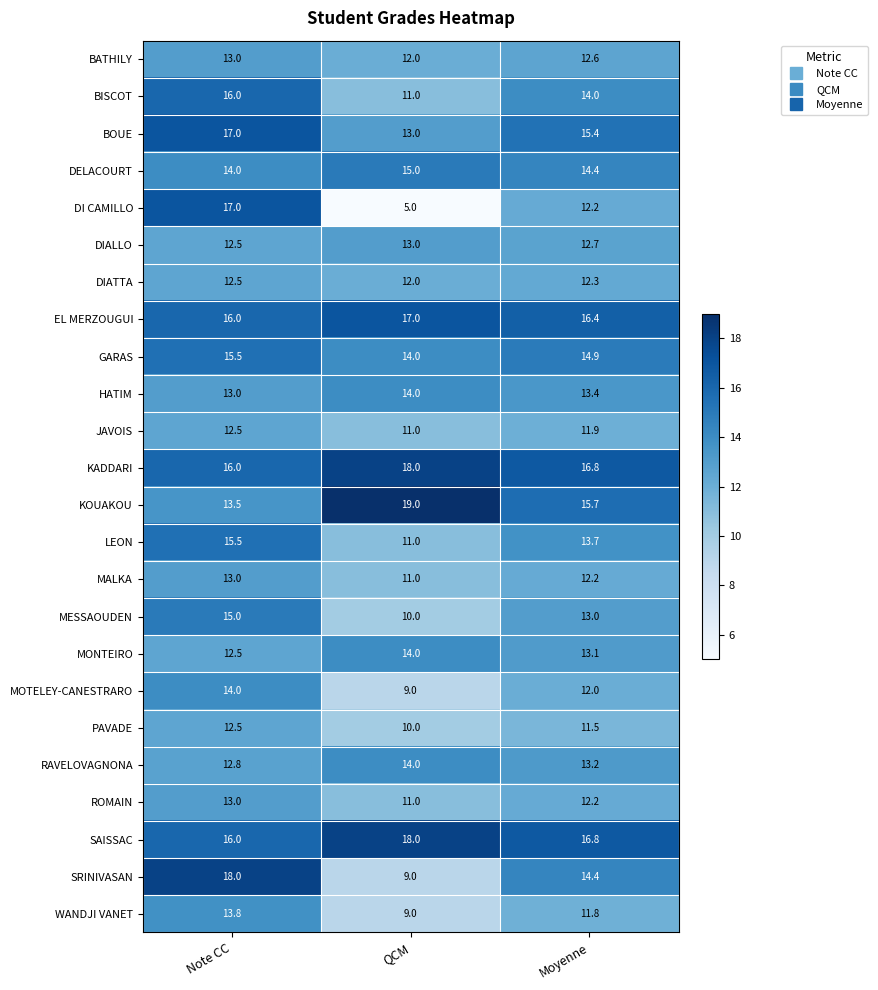

List the labels in order of JAVOIS value, smallest first.

QCM, Moyenne, Note CC